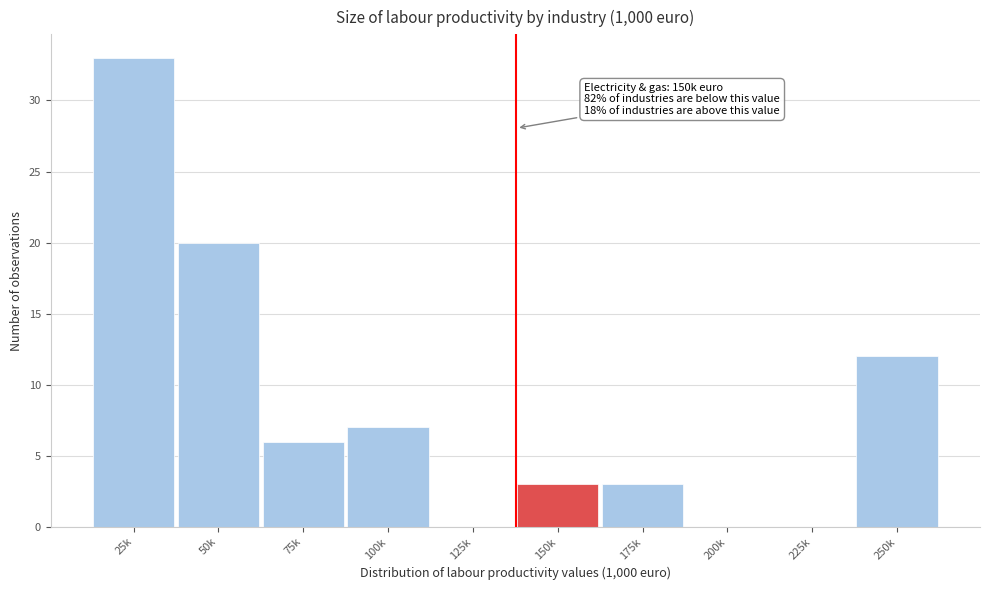

Reading left to right, transcribe all the data shown in this chart.

25k=33	50k=20	75k=6	100k=7	125k=0	150k=3	175k=3	200k=0	225k=0	250k=12